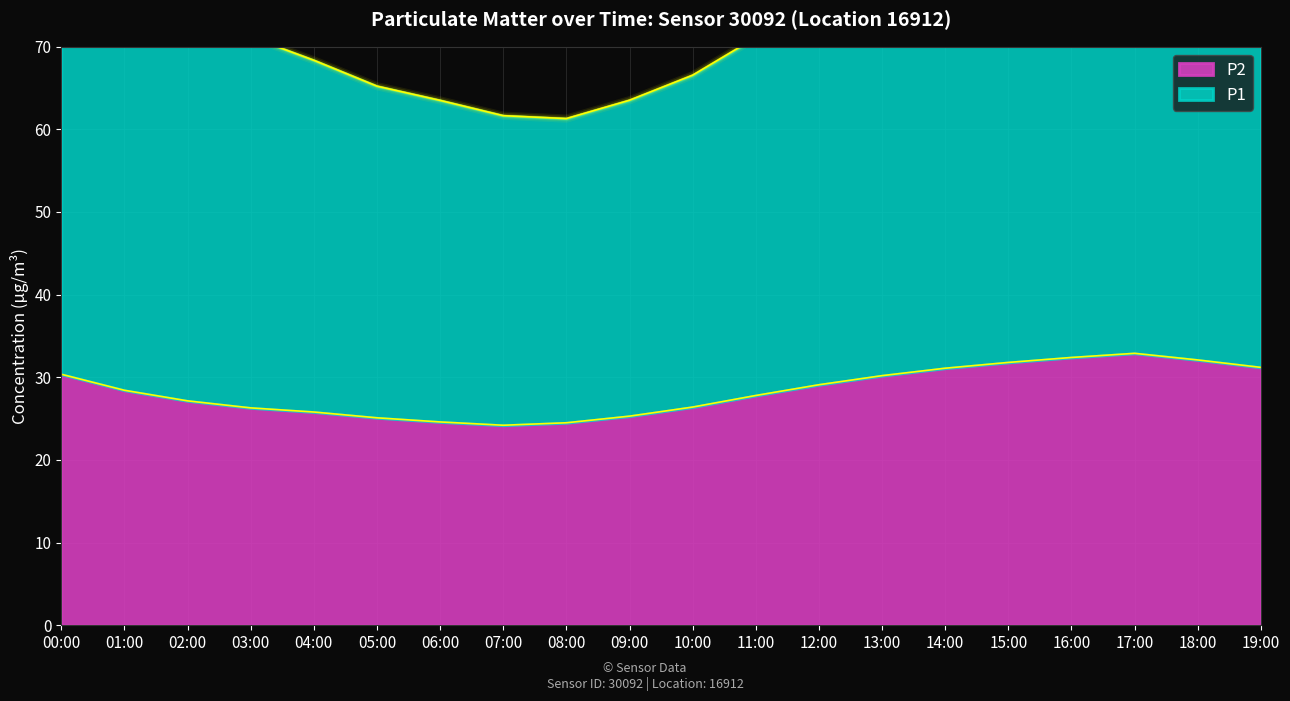

What is the approximate value of P2 at 07:00?

24.2